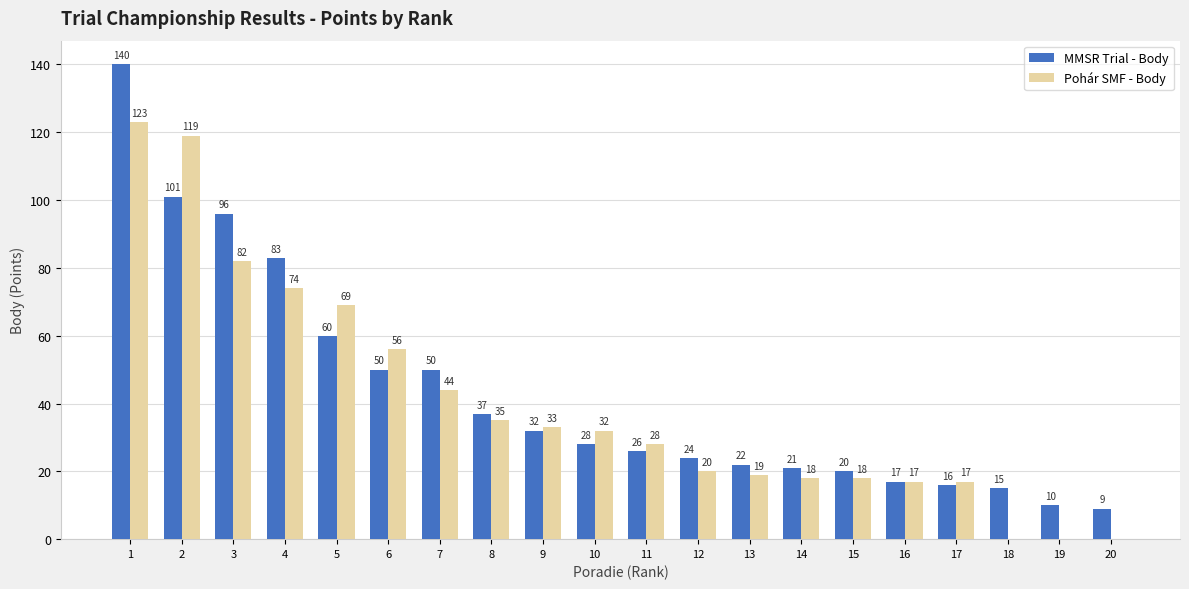

Which series has the widest spread of values?

MMSR Trial - Body